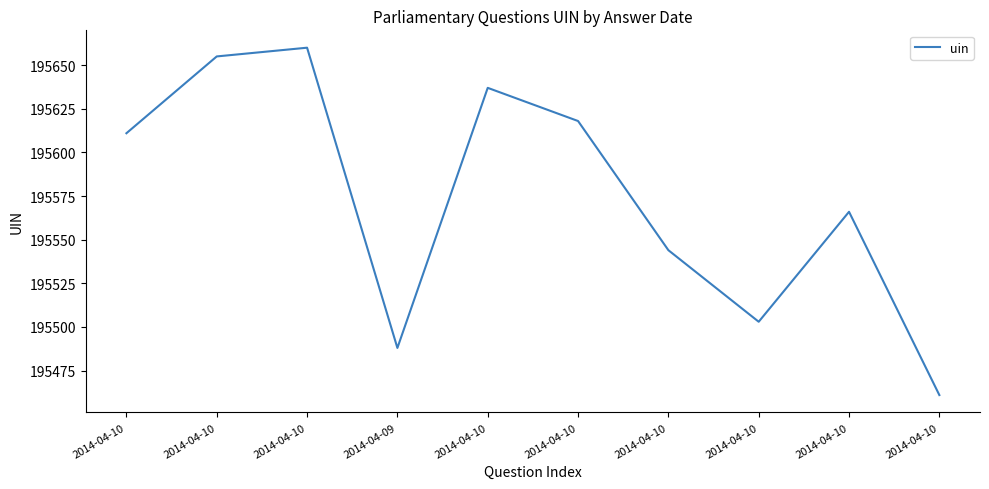

Reading left to right, transcribe all the data shown in this chart.

195611	195655	195660	195488	195637	195618	195544	195503	195566	195461